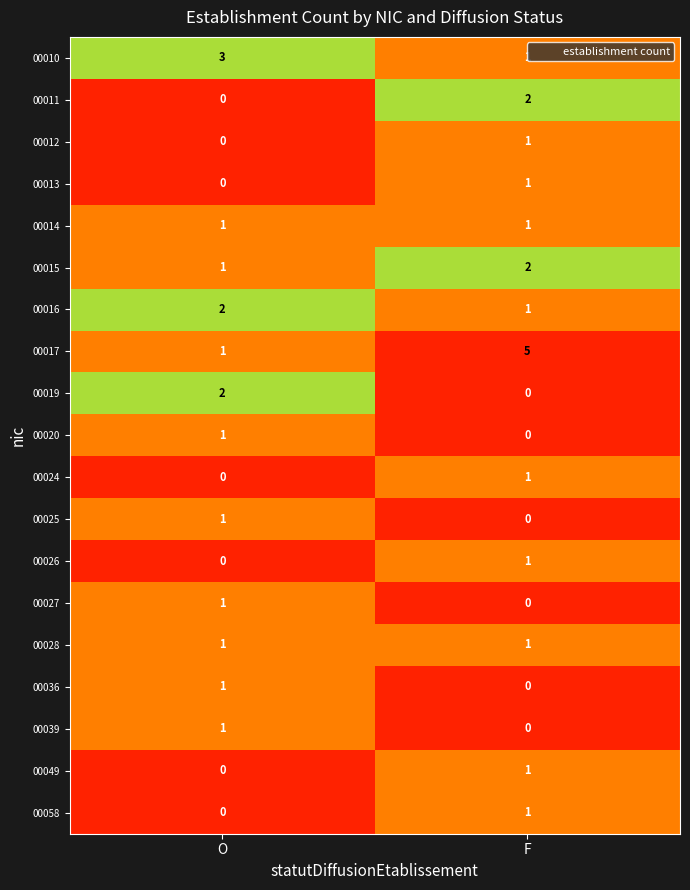

At which label does 00025 reach its peak?

O